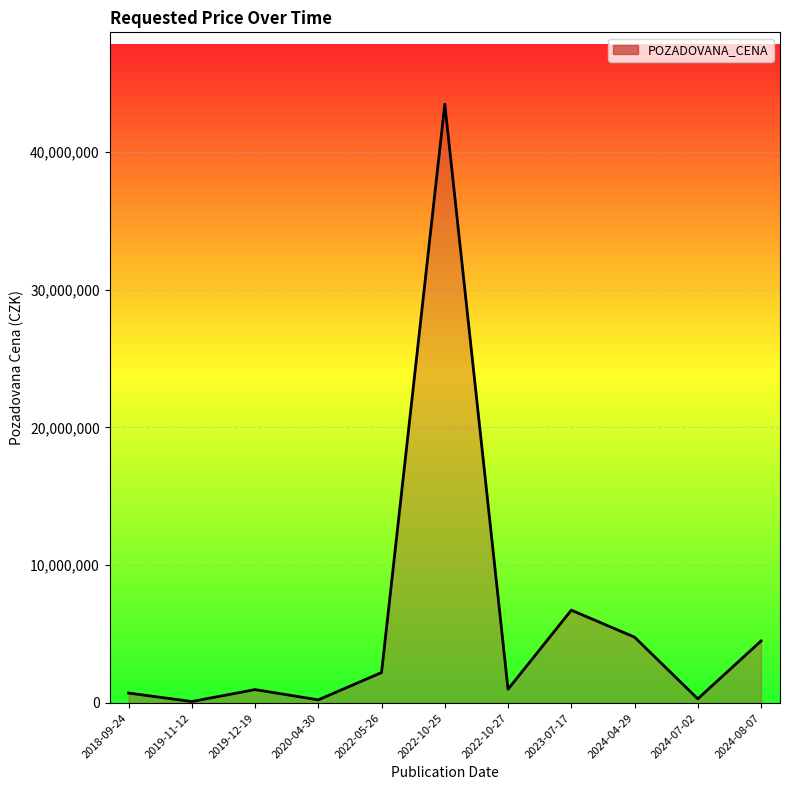

What is the change in value from 2022-10-27 to 2024-04-29?

+3782570